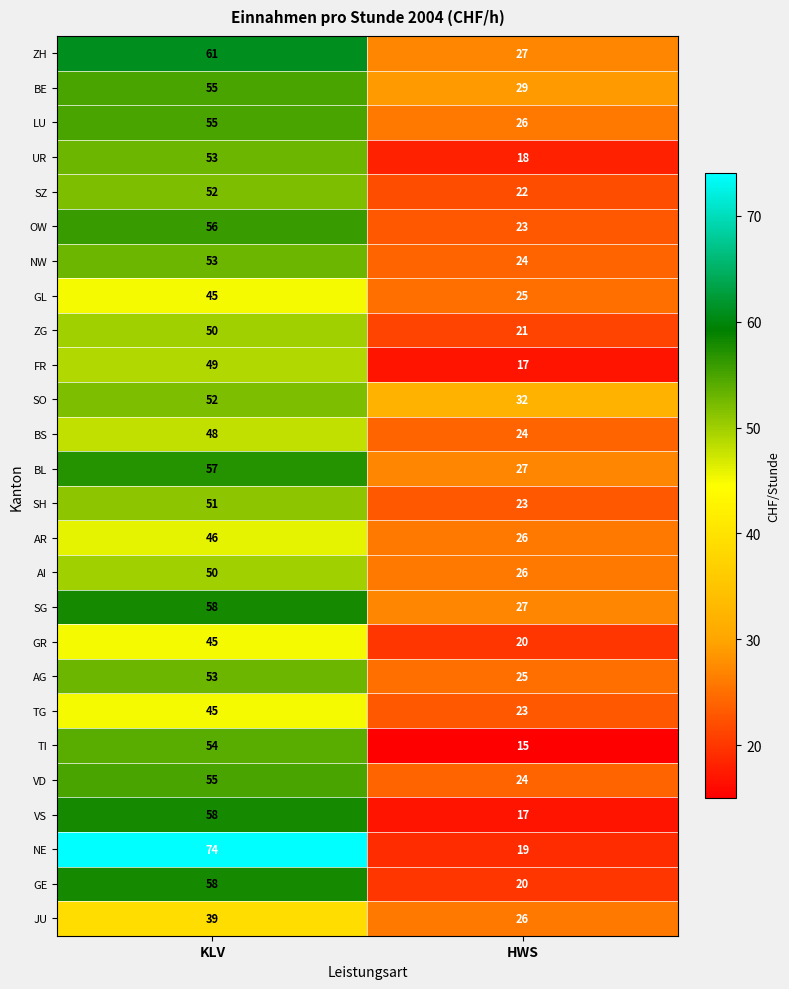

What is the difference between the maximum and minimum values in the GR series?

25